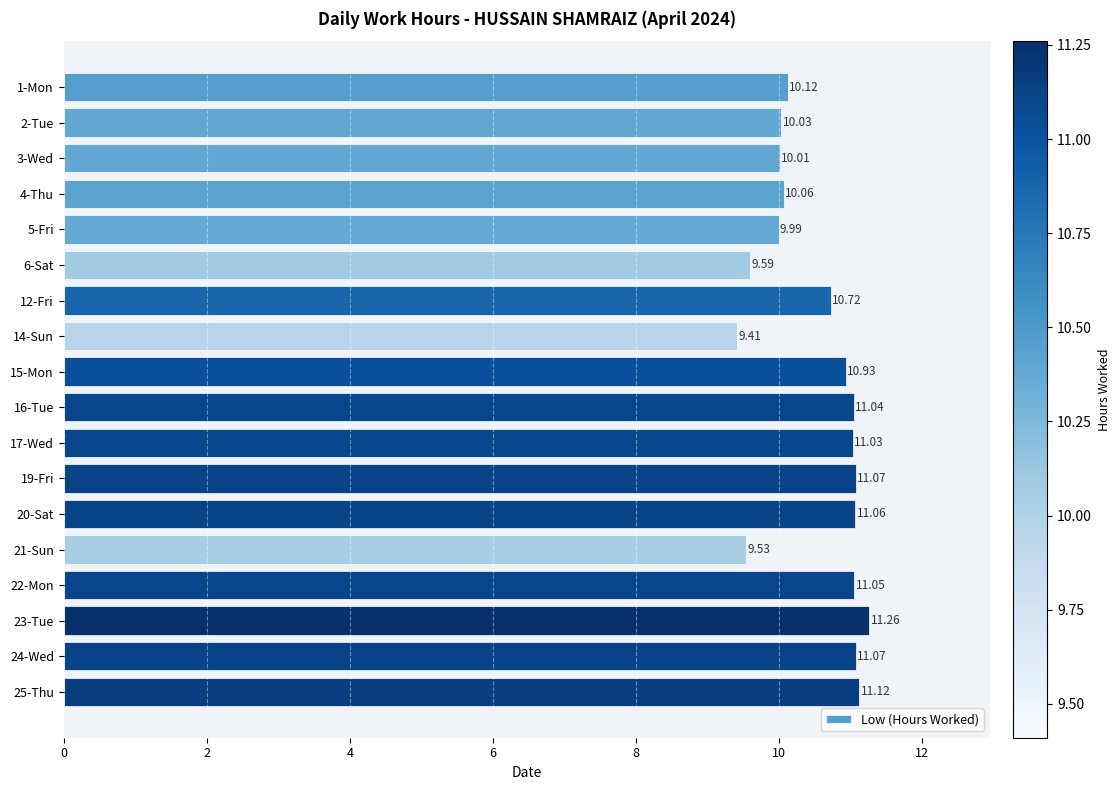

Between 22-Mon and 3-Wed, which is larger?

22-Mon